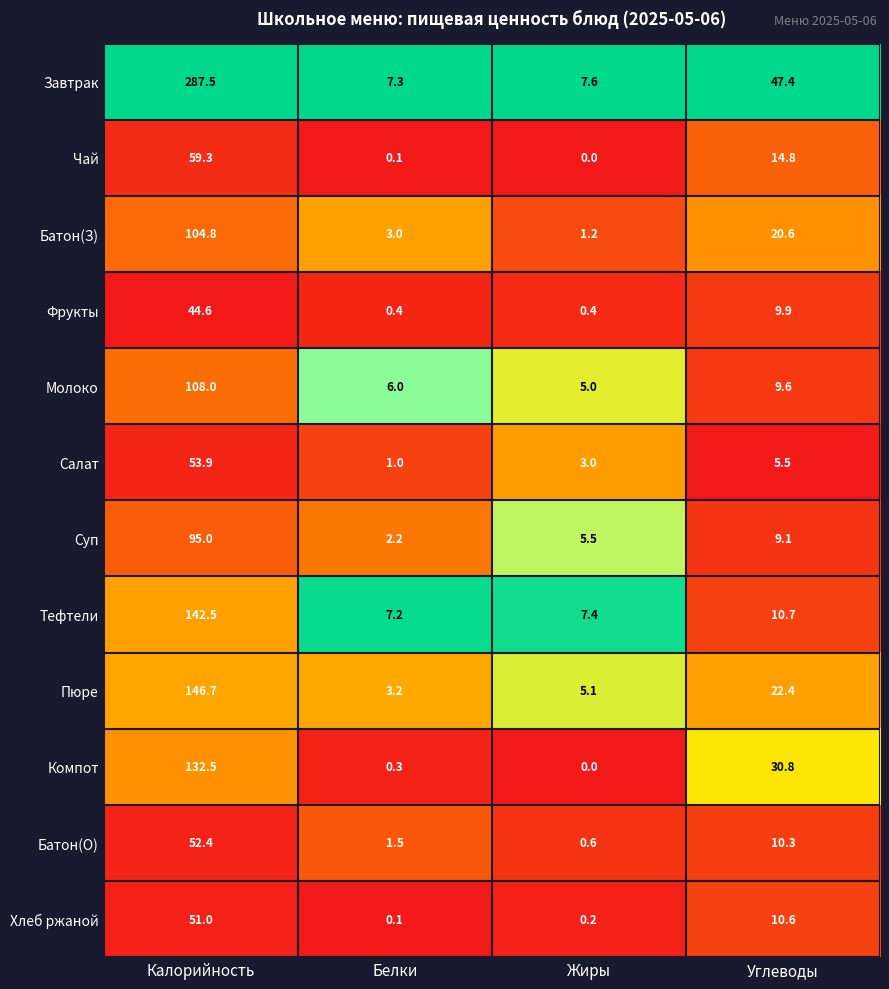

What is the difference between the highest and lowest values at Белки?

7.2